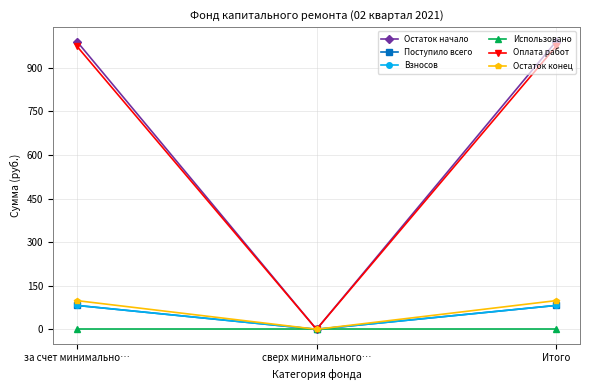

Is this an area chart (filled region under the line)?

No